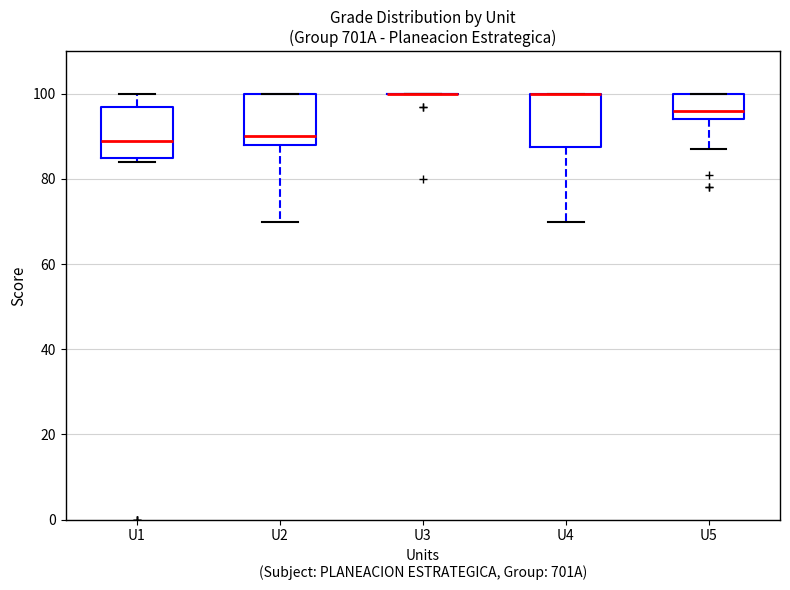

Reading left to right, transcribe this box plot: for each box, give where its median line is, the range the box spans, and where its two whiskers end, as read against the y-axis. The values are not printed on the chart, so give them approximately, as read against the axis.

U1: median 90, box 86 to 98, whiskers 84 to 100
U2: median 90, box 88 to 100, whiskers 70 to 100
U3: box collapsed to a line at 100, whiskers 100 to 100
U4: median 100 (drawn on the box's upper edge), box 88 to 100, whiskers 70 to 100
U5: median 96, box 94 to 100, whiskers 88 to 100